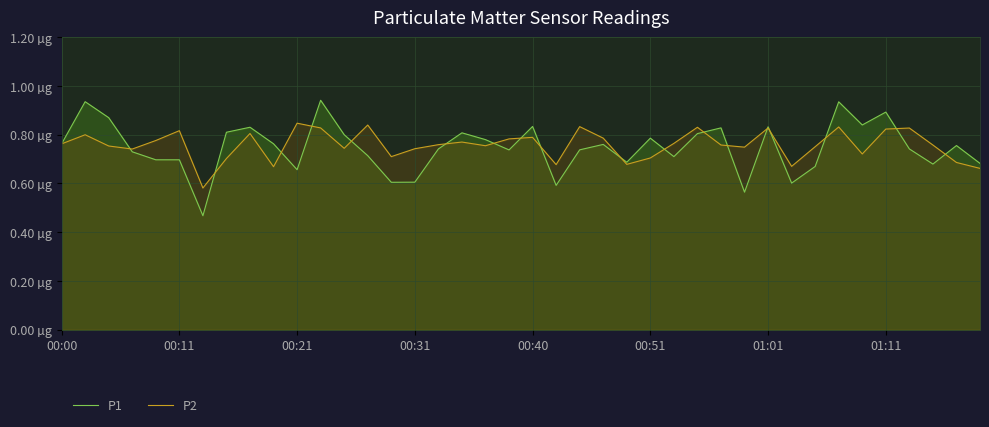

What is the lowest value of the P1 series?

0.5